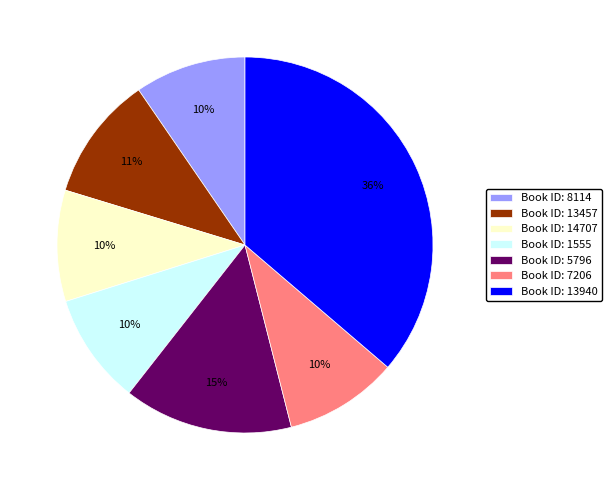

What is the largest slice in the pie chart?

Book ID: 13940